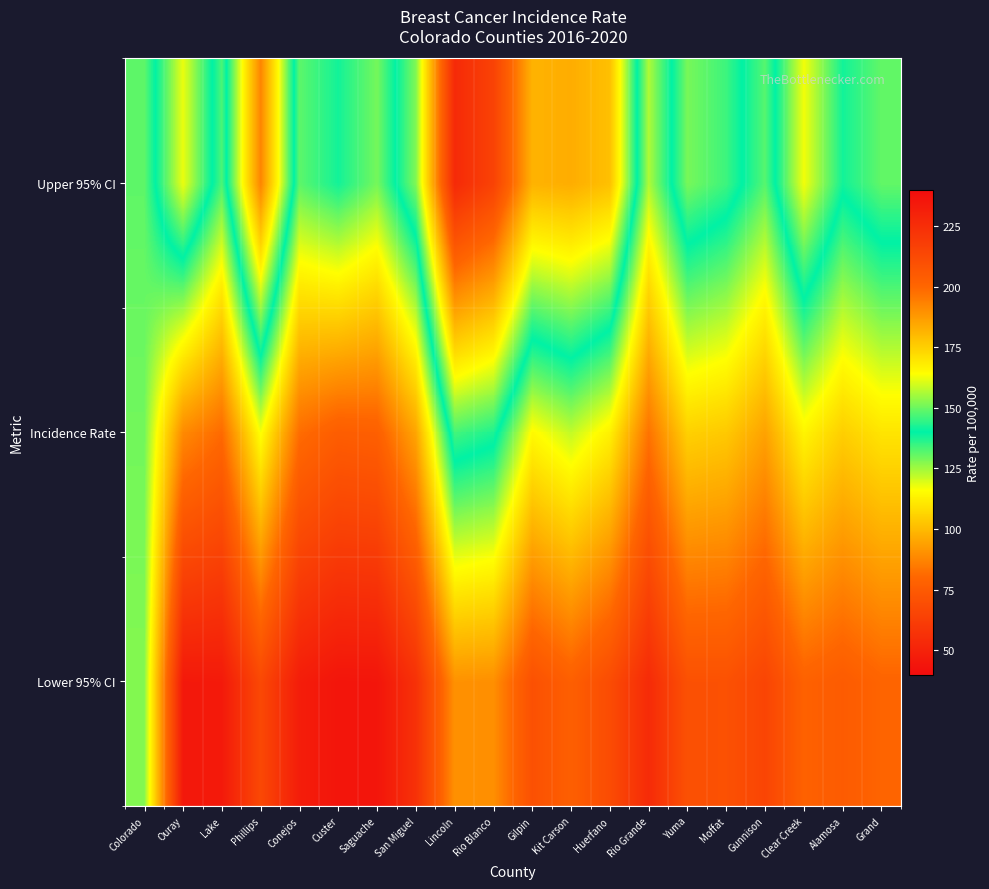

Reading left to right, transcribe all the data shown in this chart.

Lower 95% CI: Colorado=127.5	Ouray=45.6	Lake=46.2	Phillips=66.9	Conejos=47.6	Custer=44.0	Saguache=44.2	San Miguel=56.5	Lincoln=90.3	Rio Blanco=89.8	Gilpin=70.7	Kit Carson=77.2	Huerfano=68.5	Rio Grande=53.8	Yuma=70.7	Moffat=70.9	Gunnison=65.3	Clear Creek=78.1	Alamosa=75.4	Grand=79.2
Incidence Rate: Colorado=129.3	Ouray=88.6	Lake=81.1	Phillips=116.5	Conejos=81.8	Custer=76.3	Saguache=77.3	San Miguel=95.0	Lincoln=146.3	Rio Blanco=142.7	Gilpin=114.9	Kit Carson=121.7	Huerfano=112.8	Rio Grande=83.3	Yuma=105.2	Moffat=103.4	Gunnison=94.3	Clear Creek=113.7	Alamosa=104.7	Grand=109.9
Upper 95% CI: Colorado=131.1	Ouray=162.1	Lake=132.9	Phillips=192.4	Conejos=131.4	Custer=138.2	Saguache=129.0	San Miguel=152.0	Lincoln=226.6	Rio Blanco=215.7	Gilpin=181.8	Kit Carson=183.1	Huerfano=178.6	Rio Grande=123.6	Yuma=151.2	Moffat=145.7	Gunnison=131.9	Clear Creek=162.8	Alamosa=141.7	Grand=149.2